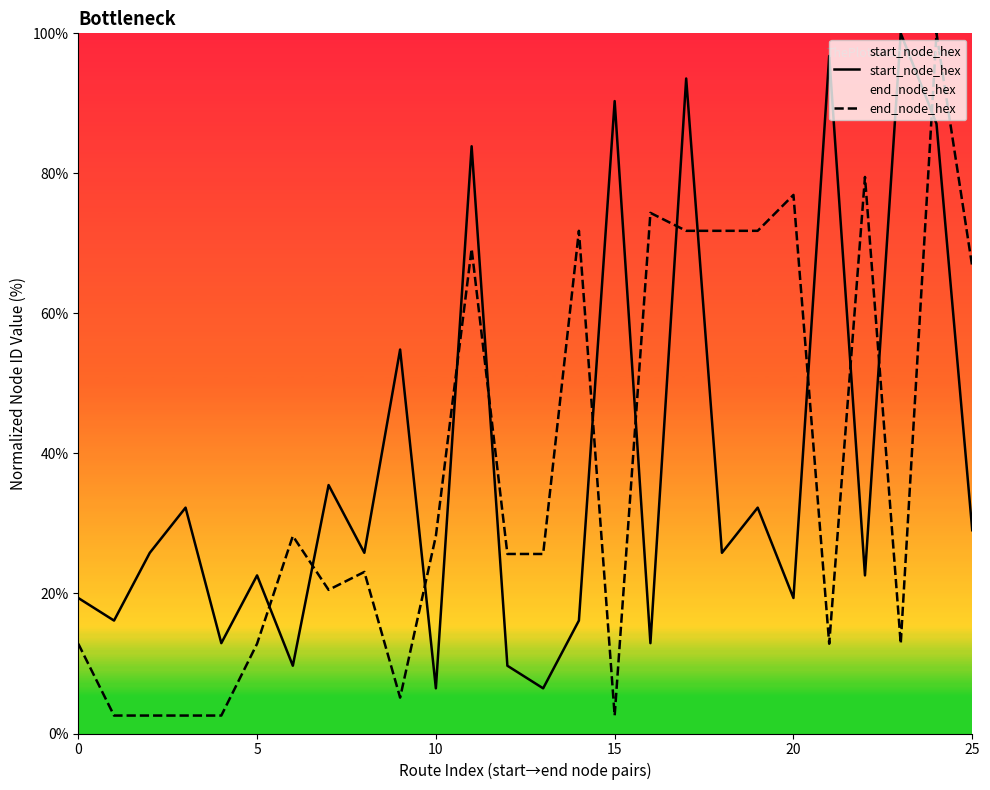

True or false: end_node_hex has a value of 17.6 at 13.

False